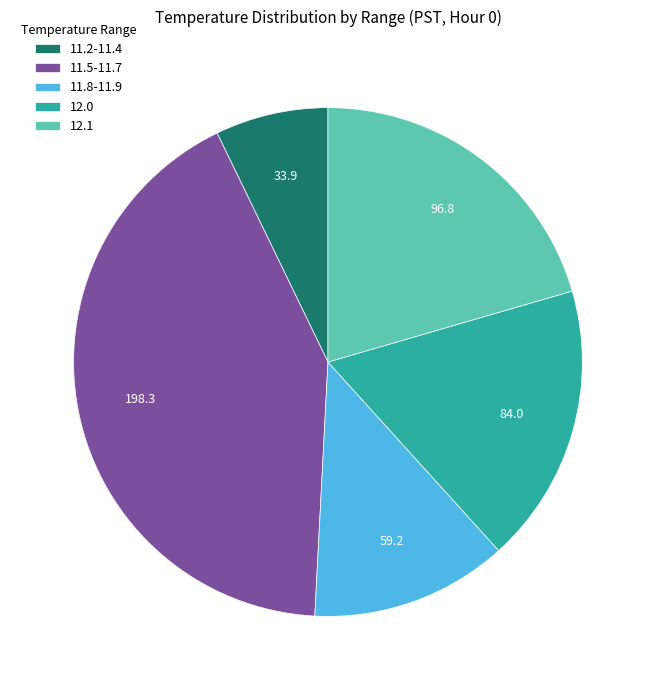

How many slices are in this pie chart?

5